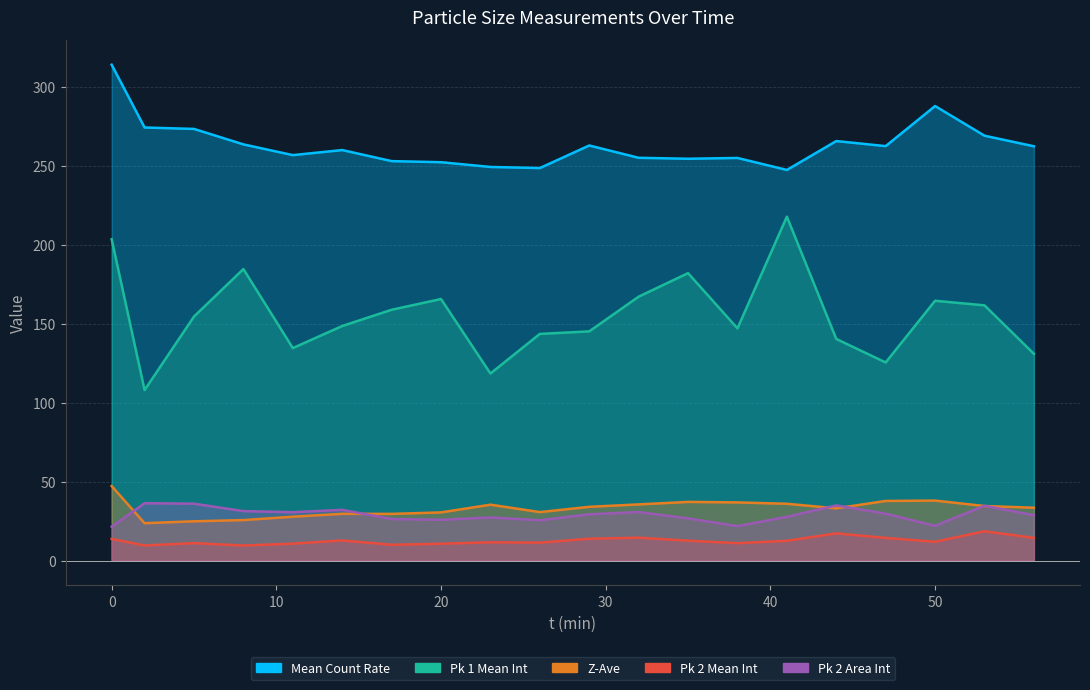

List the series in order of their peak value, highest first.

Mean Count Rate, Pk 1 Mean Int, Z-Ave, Pk 2 Area Int, Pk 2 Mean Int